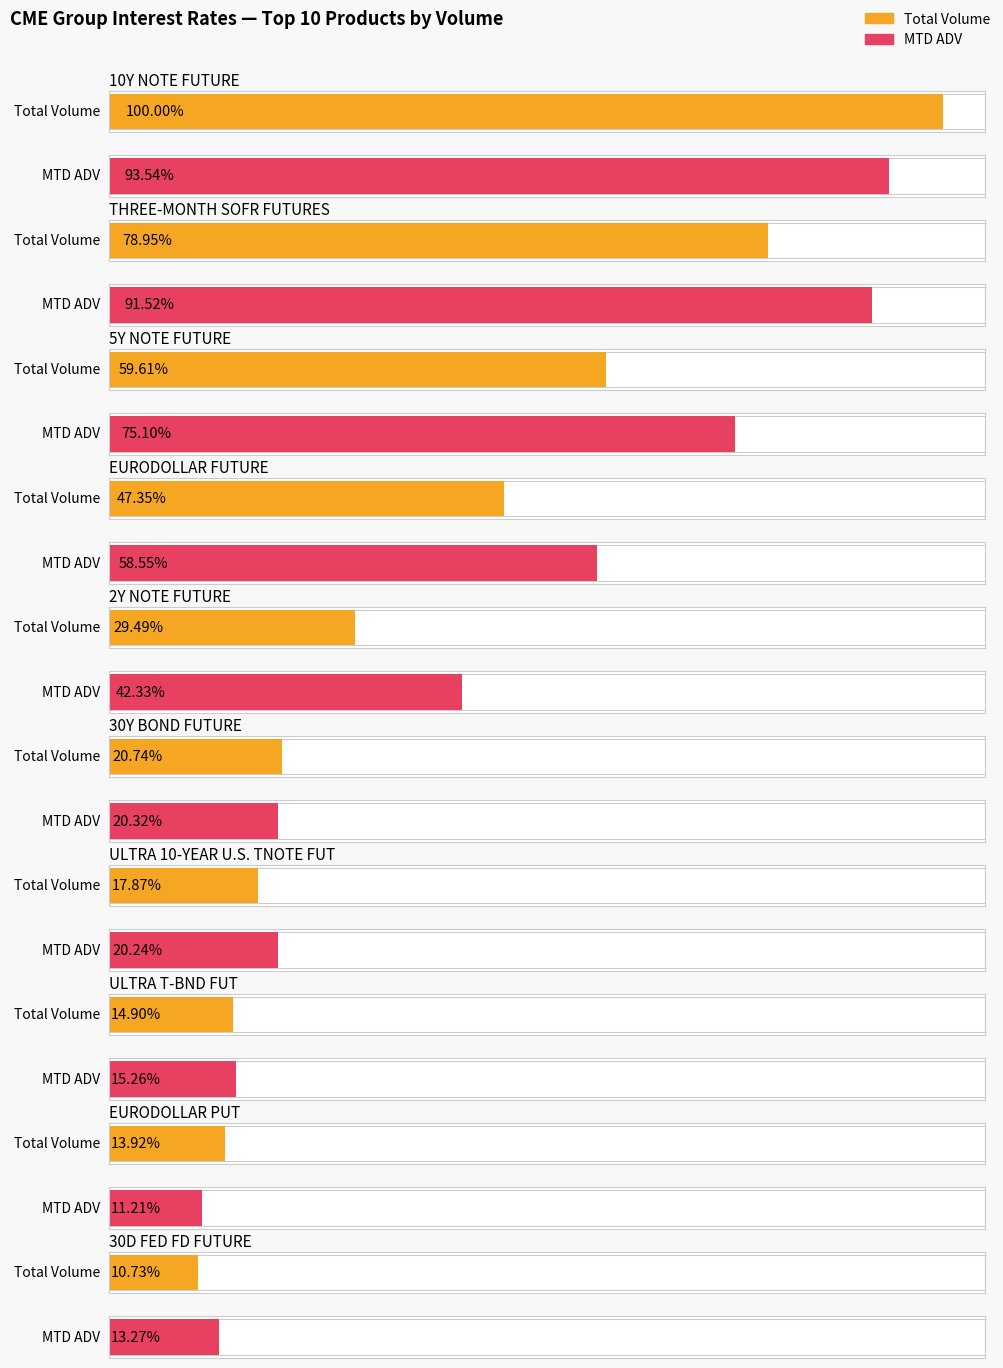

How many bars are there in total?

20